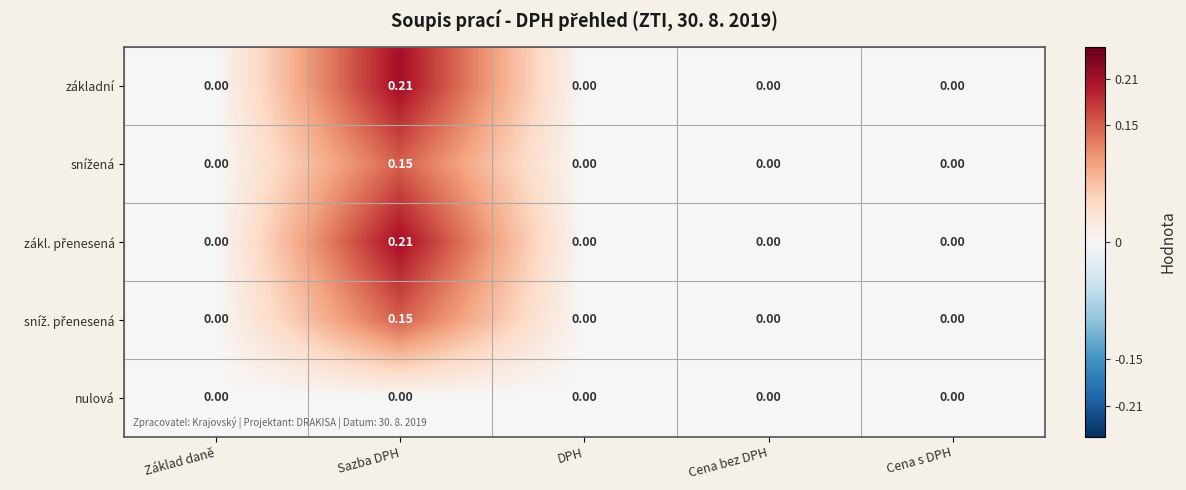

At which category is the sum across all series the highest?

Sazba DPH